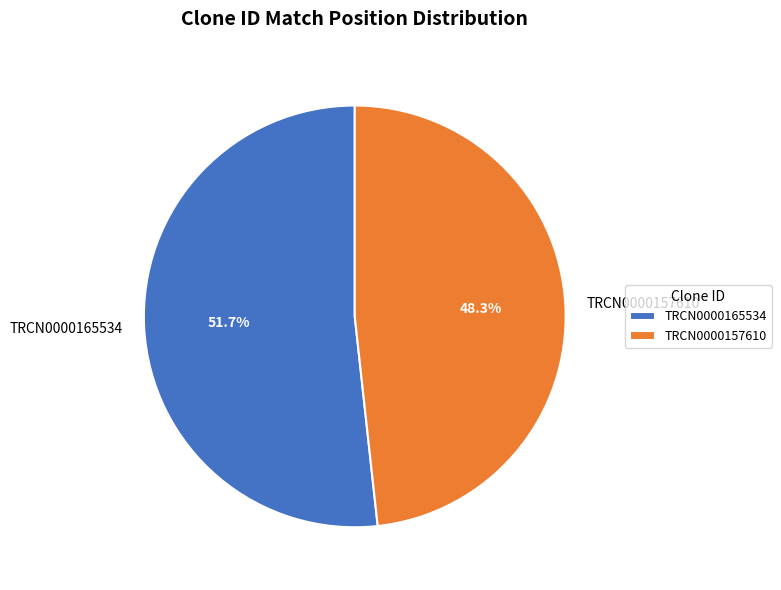

The TRCN0000157610 slice represents 48% of the pie. True or false?

True